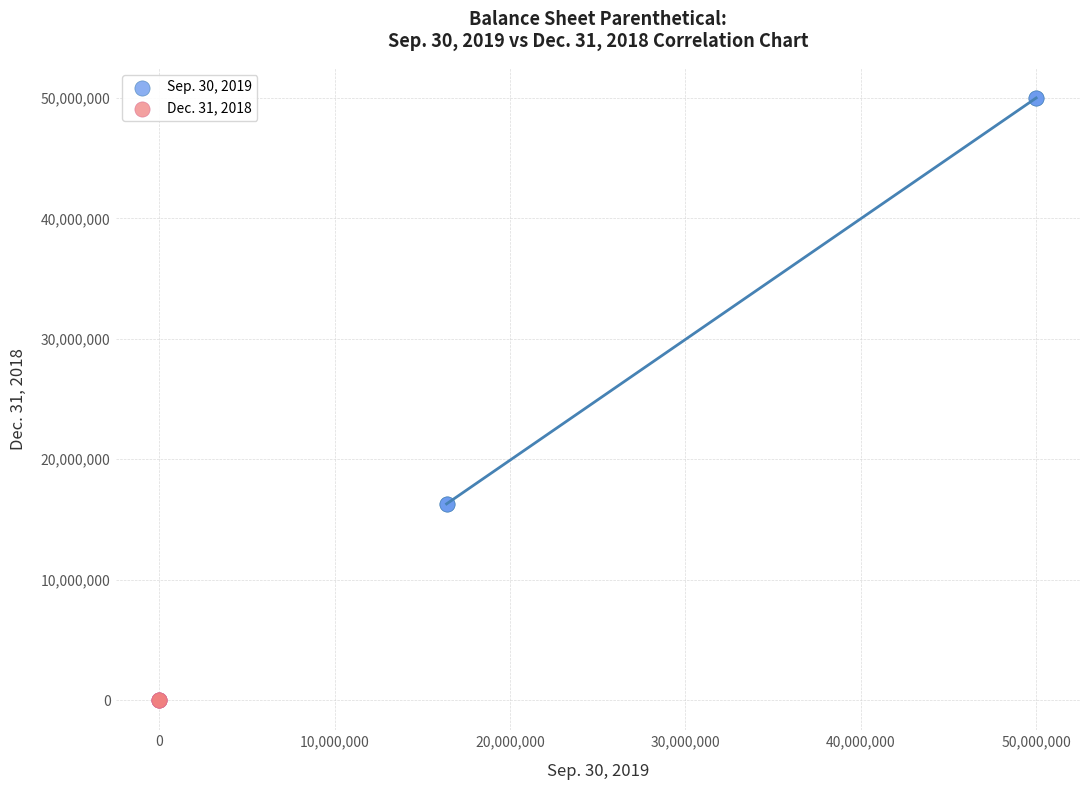

Which series reaches the minimum Y coordinate?

Dec. 31, 2018